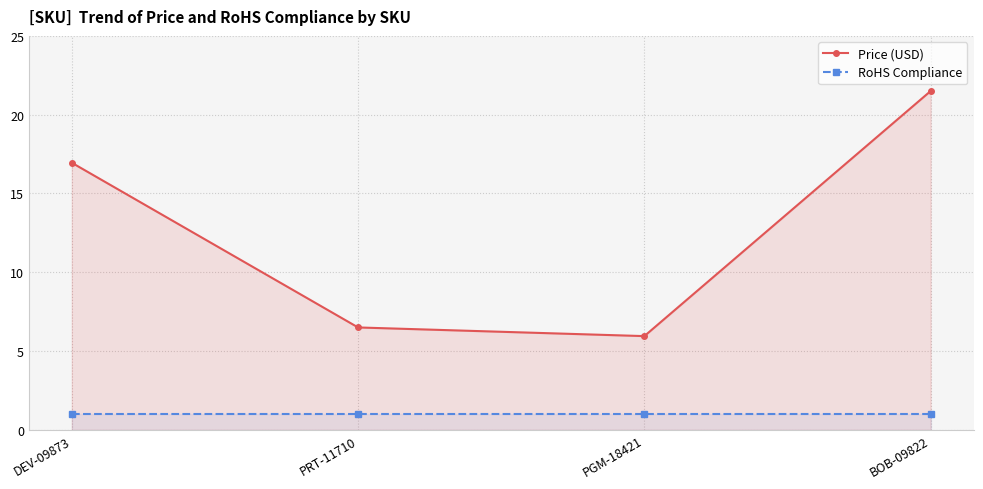

True or false: RoHS Compliance has a value of 1.0 at PRT-11710.

True